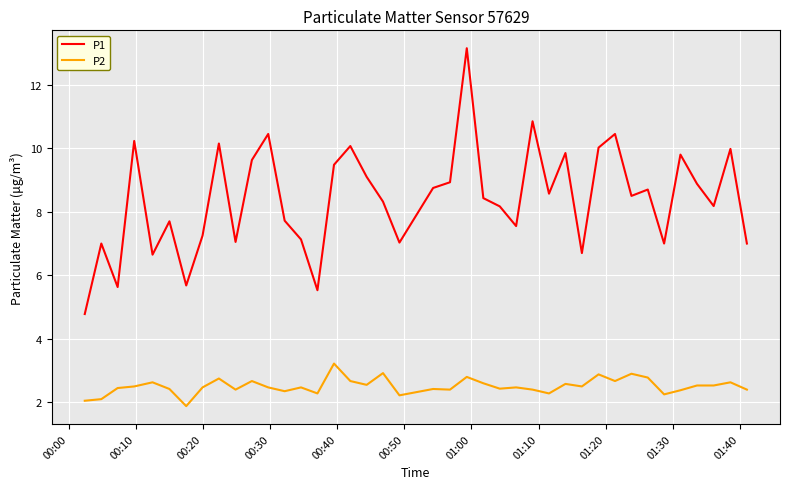

Rank the series by their average value, from lowest to highest.

P2, P1